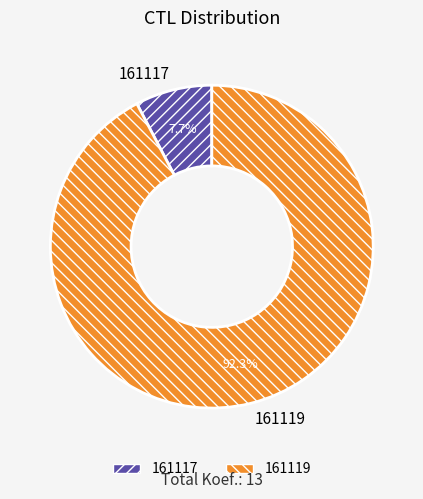

How many slices are in this pie chart?

2